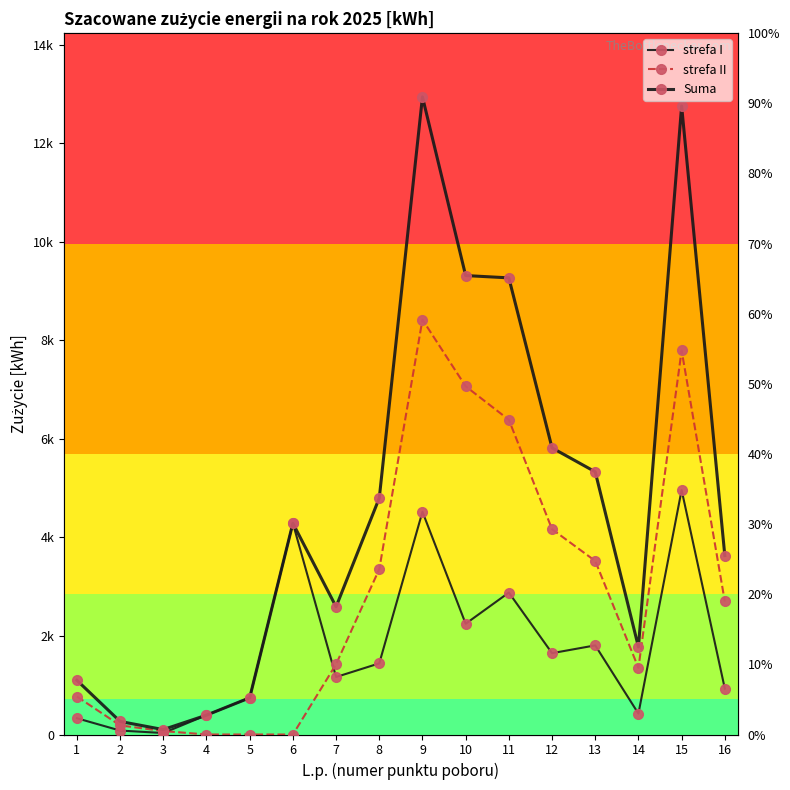

What is the value of the strefa I point at the 9th from the left?

4521